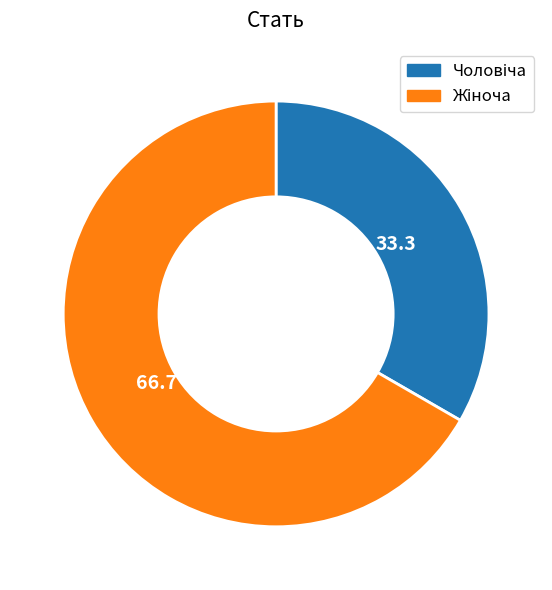

How many segments does this pie chart have?

2